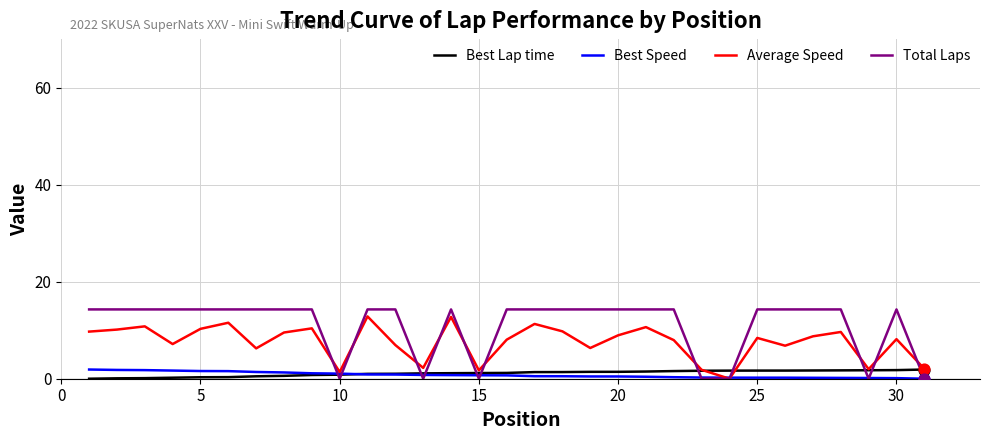

Which series has the widest spread of values?

Total Laps